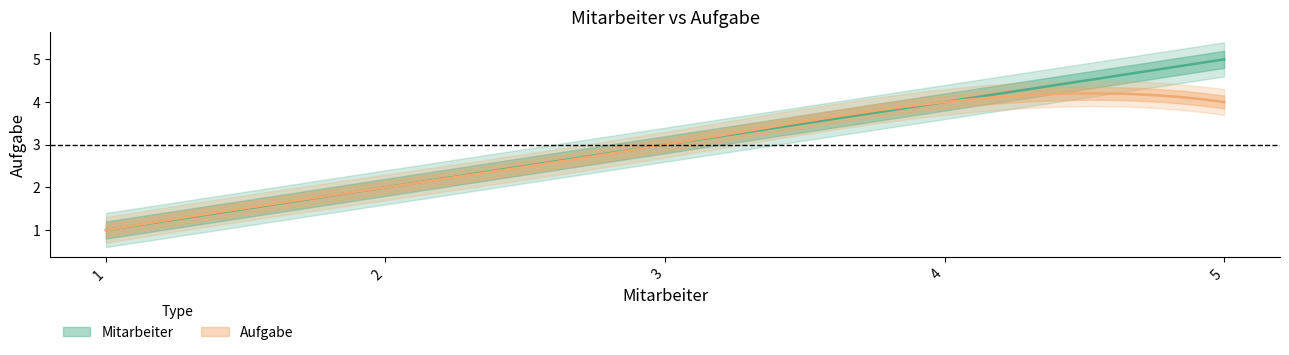

Does the chart have visible grid lines?

No